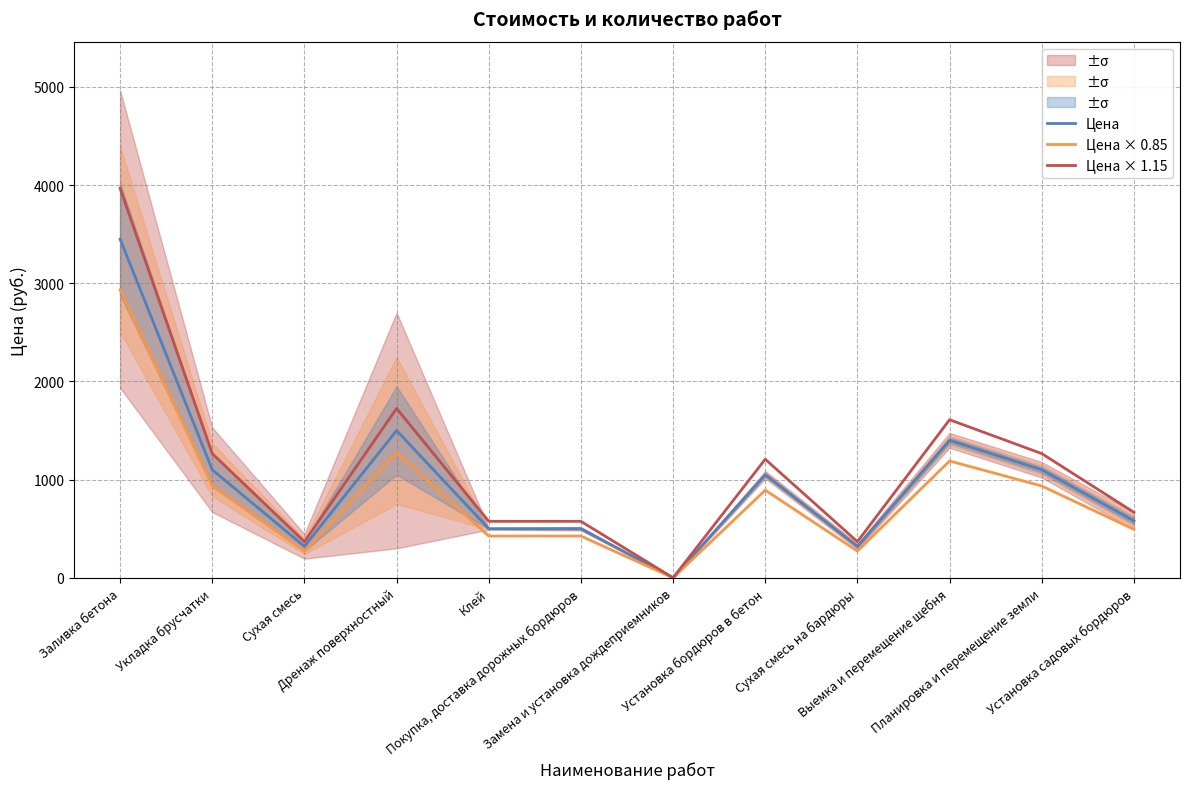

How many lines are shown in the chart?

3